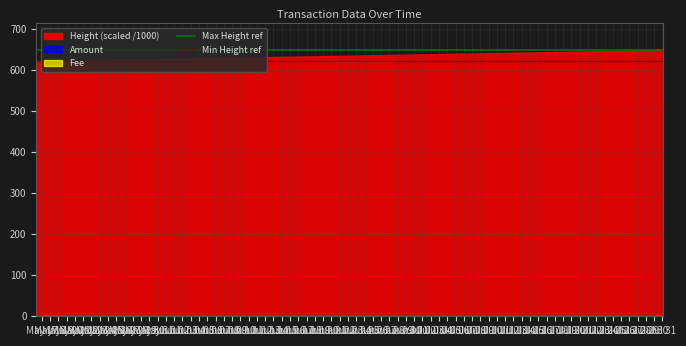

What is the average value of the Min Height ref series?

621